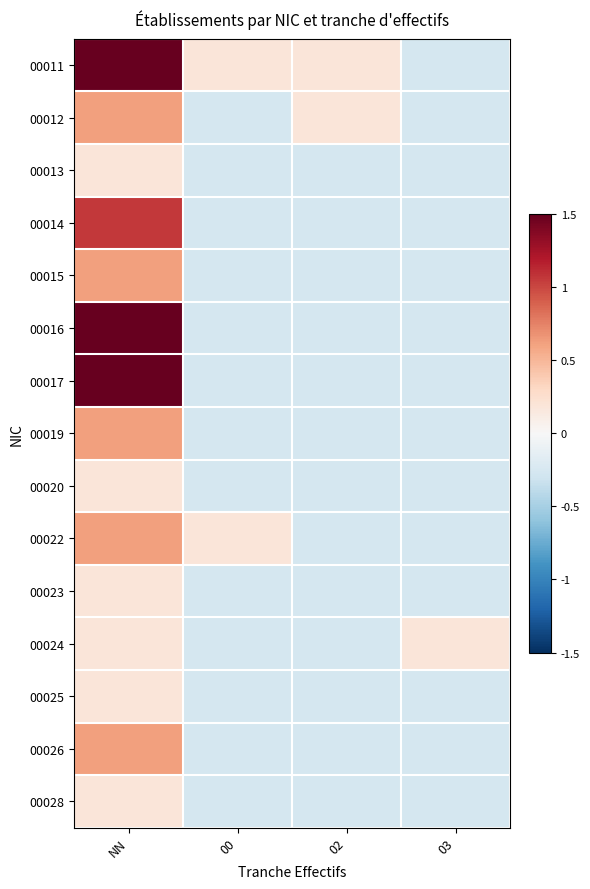

Reading right to left, what are all the values shown in this chart?

00011: 03=-0.3	02=0.2	00=0.2	NN=1.5
00012: 03=-0.3	02=0.2	00=-0.3	NN=0.6
00013: 03=-0.3	02=-0.3	00=-0.3	NN=0.2
00014: 03=-0.3	02=-0.3	00=-0.3	NN=1.1
00015: 03=-0.3	02=-0.3	00=-0.3	NN=0.6
00016: 03=-0.3	02=-0.3	00=-0.3	NN=1.5
00017: 03=-0.3	02=-0.3	00=-0.3	NN=1.5
00019: 03=-0.3	02=-0.3	00=-0.3	NN=0.6
00020: 03=-0.3	02=-0.3	00=-0.3	NN=0.2
00022: 03=-0.3	02=-0.3	00=0.2	NN=0.6
00023: 03=-0.3	02=-0.3	00=-0.3	NN=0.2
00024: 03=0.2	02=-0.3	00=-0.3	NN=0.2
00025: 03=-0.3	02=-0.3	00=-0.3	NN=0.2
00026: 03=-0.3	02=-0.3	00=-0.3	NN=0.6
00028: 03=-0.3	02=-0.3	00=-0.3	NN=0.2